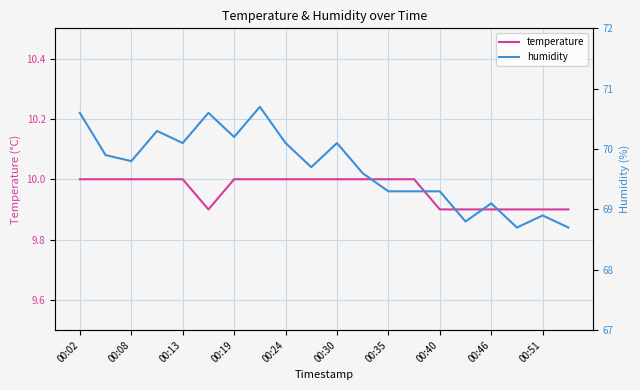

How many lines are shown in the chart?

2